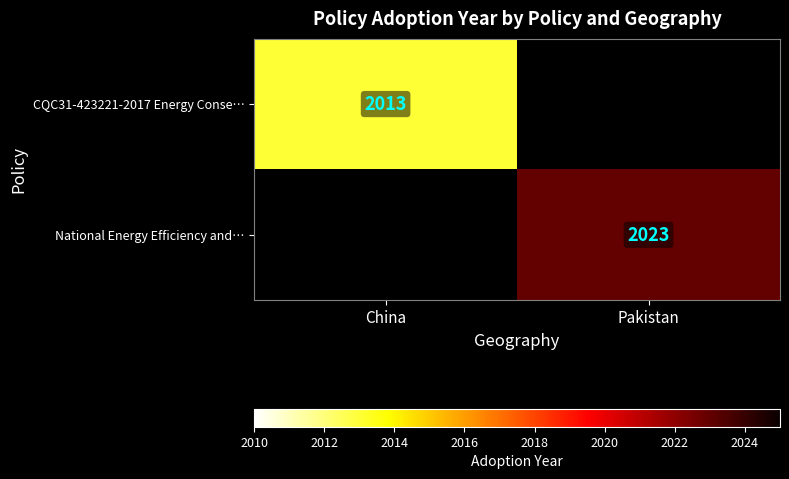

The value of CQC31-423221-2017 Energy Conse… at China is 2013. True or false?

True